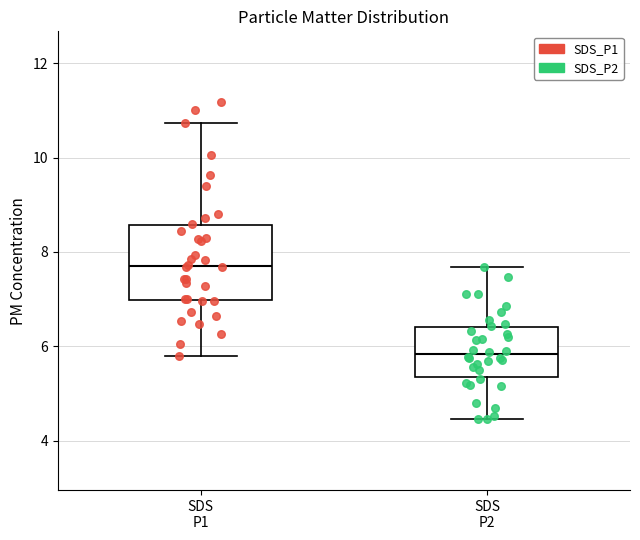

Where is the lower edge of the box for SDS P2 on the y-axis? The values are not printed on the chart, so give them approximately, as read against the axis.

5.4